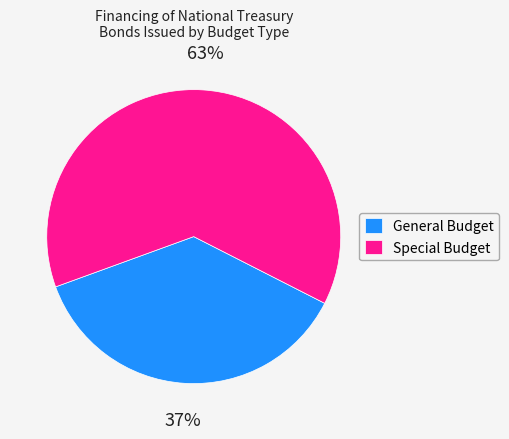

Rank the categories by value from highest to lowest.

Special Budget, General Budget